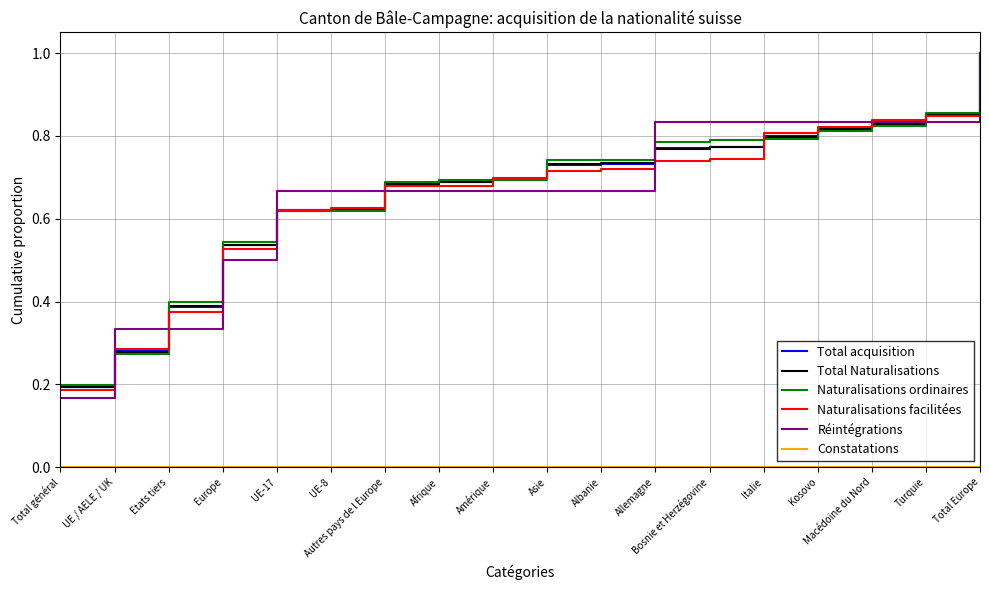

At how many categories does at least one series exceed 0?

18